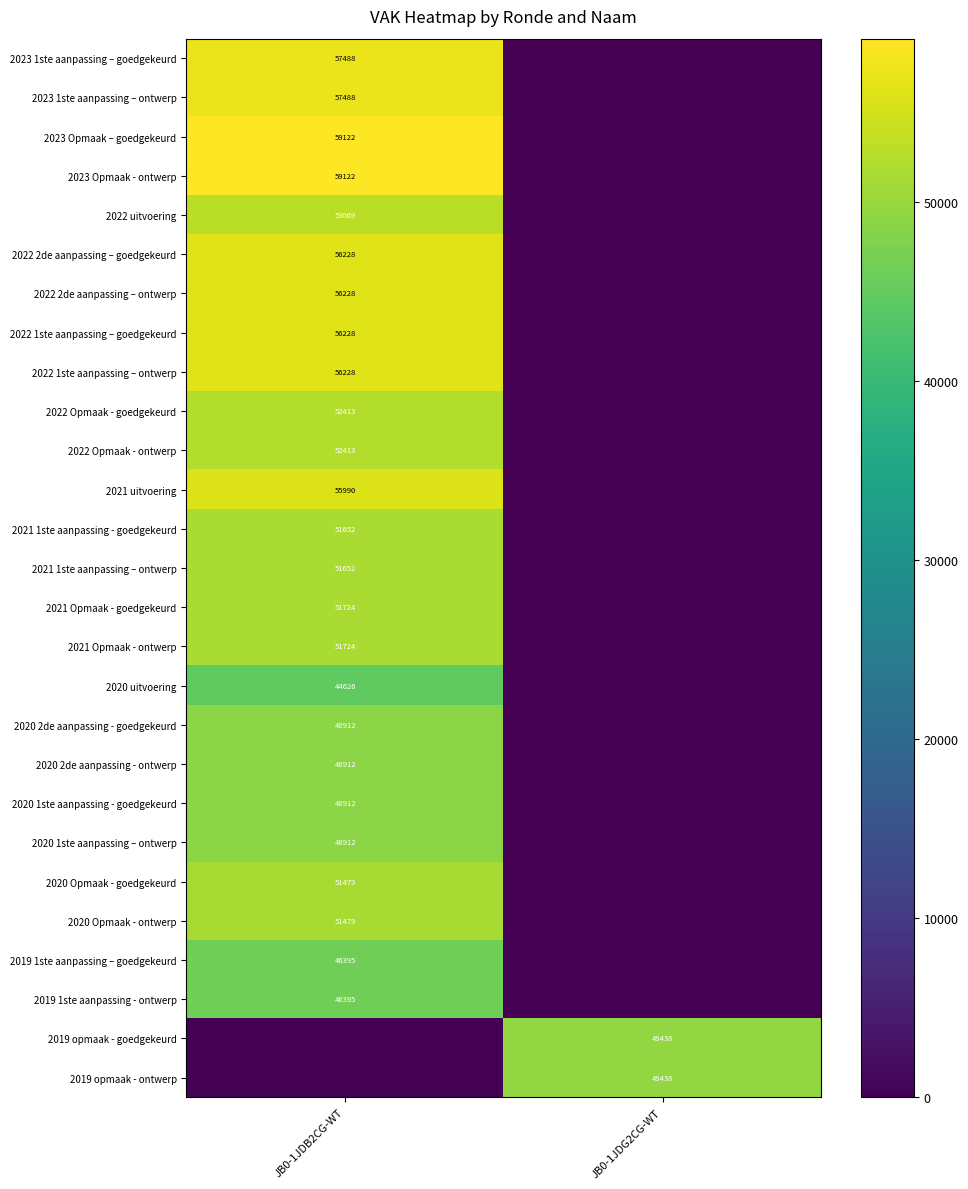

The value of 2019 opmaak - goedgekeurd at JB0-1JDG2CG-WT is 49438. True or false?

True